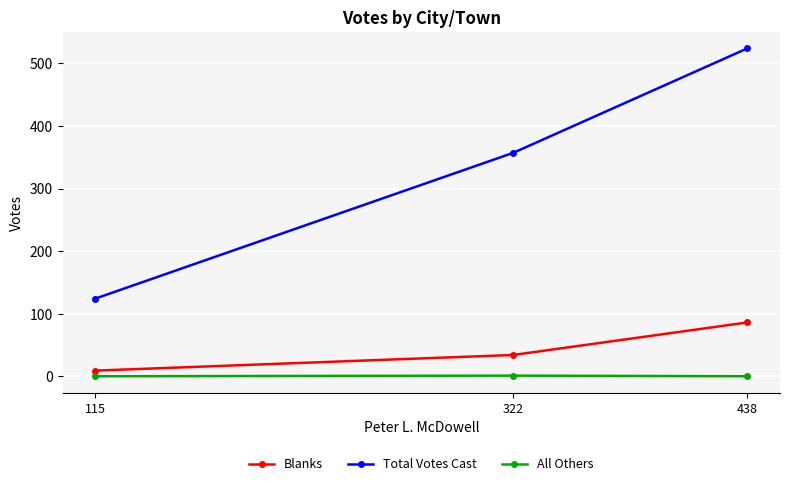

What is the difference between the highest and lowest values at 115?

124